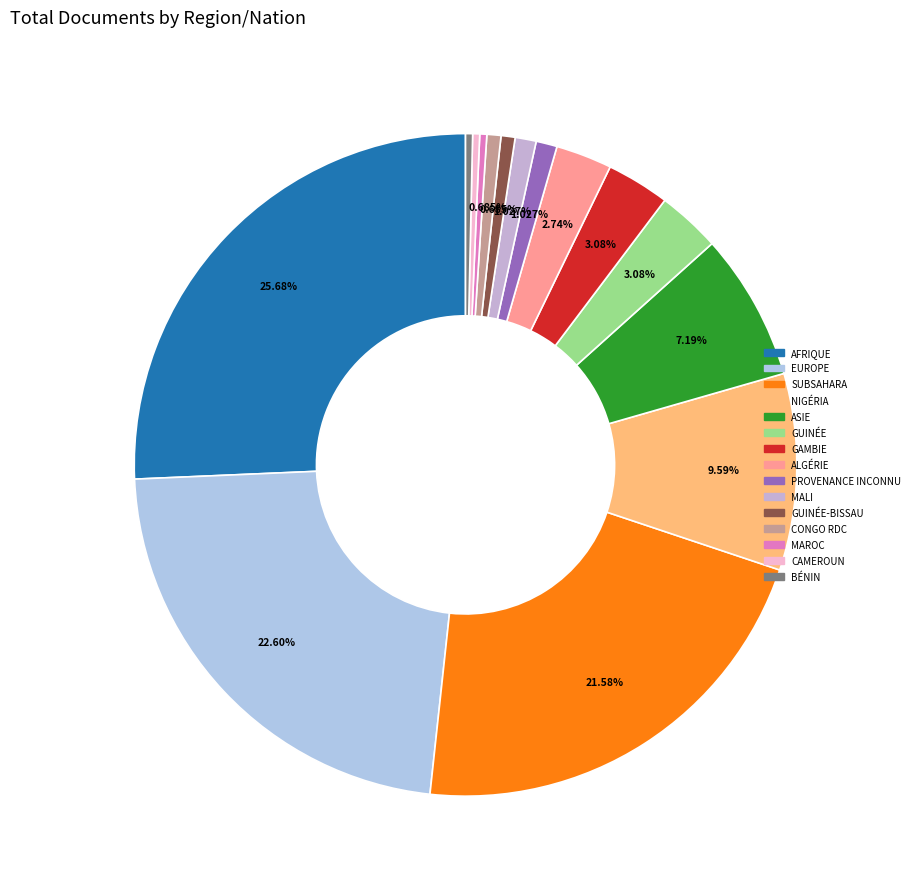

How many segments does this pie chart have?

15